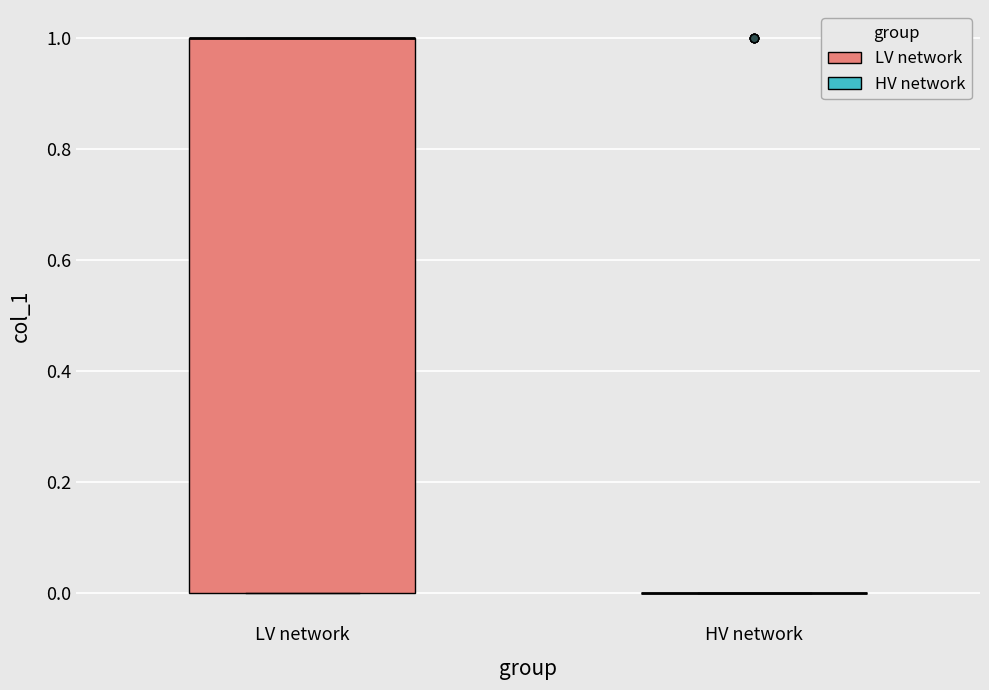

Reading left to right, transcribe this box plot: for each box, give where its median line is, the range the box spans, and where its two whiskers end, as read against the y-axis. The values are not printed on the chart, so give them approximately, as read against the axis.

LV network: median 1 (drawn on the box's upper edge), box 0 to 1, whiskers 0 to 1
HV network: box collapsed to a line at 0, whiskers 0 to 0